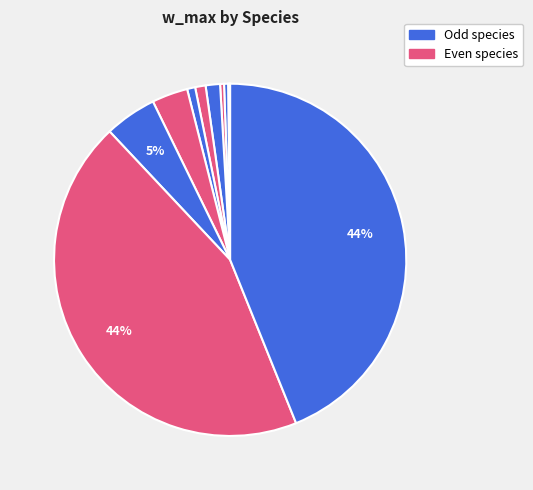

Does any single category account for the majority?

No